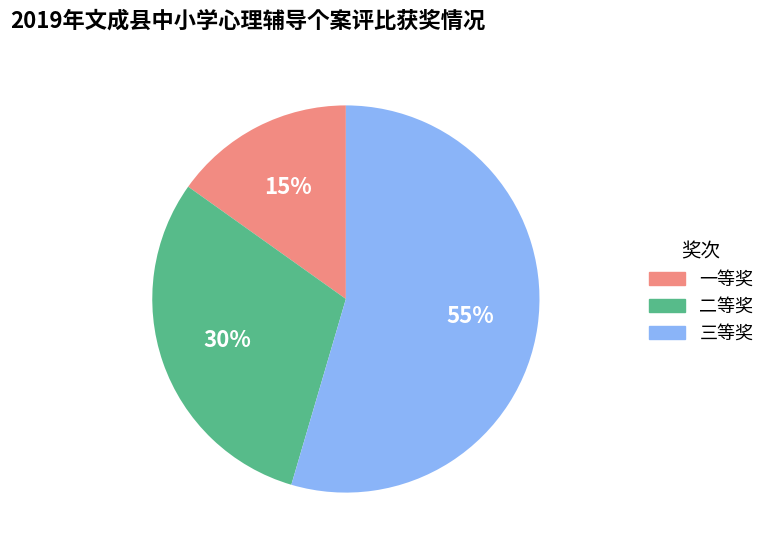

Which has a higher value, 三等奖 or 二等奖?

三等奖